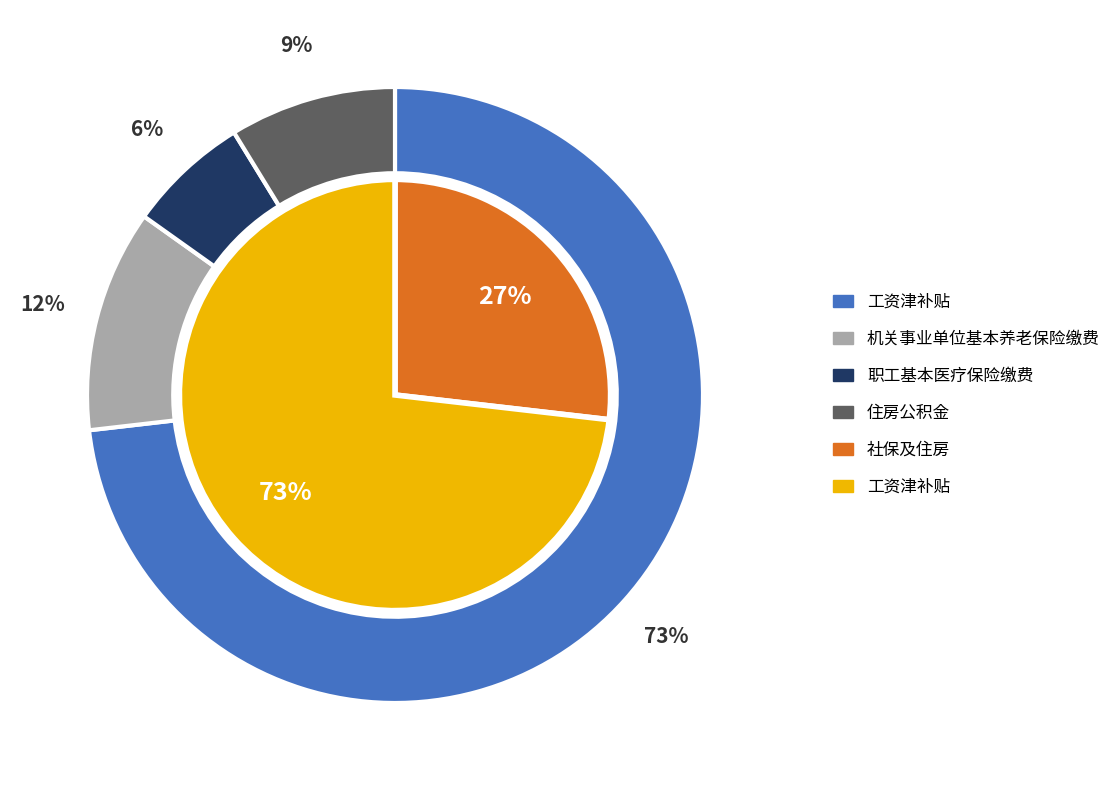

To the nearest percent, what percentage of the pie is 职工基本医疗保险缴费?

6%